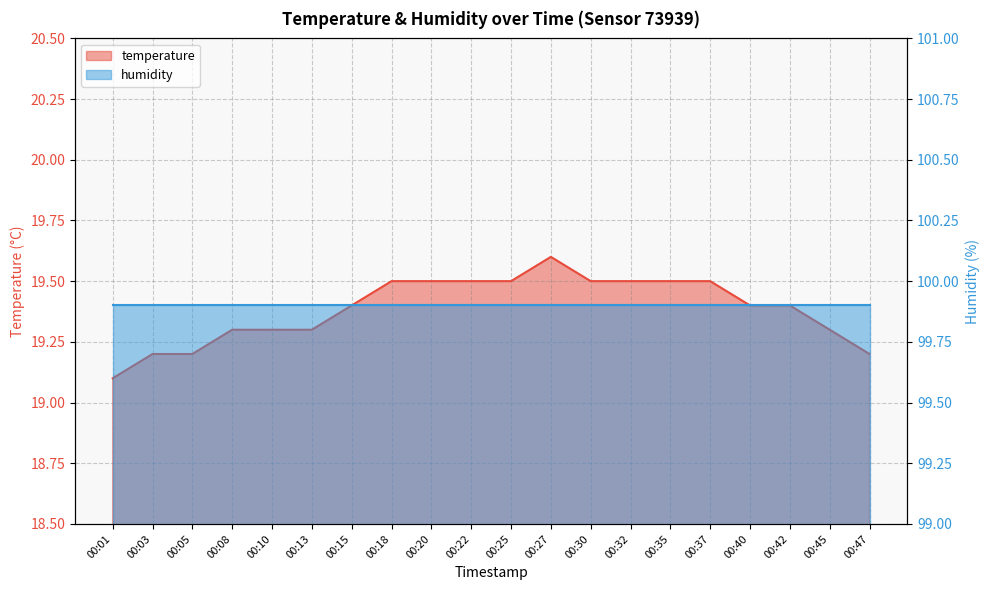

At which category does the data reach its first local peak?

00:27